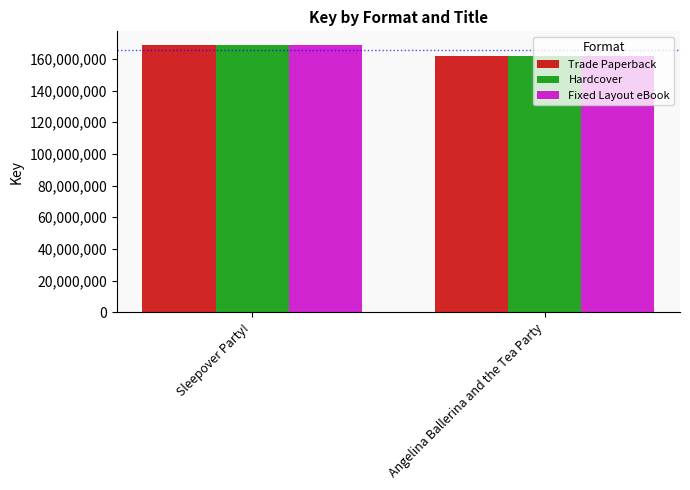

What are all the series names shown in the legend?

Trade Paperback, Hardcover, Fixed Layout eBook